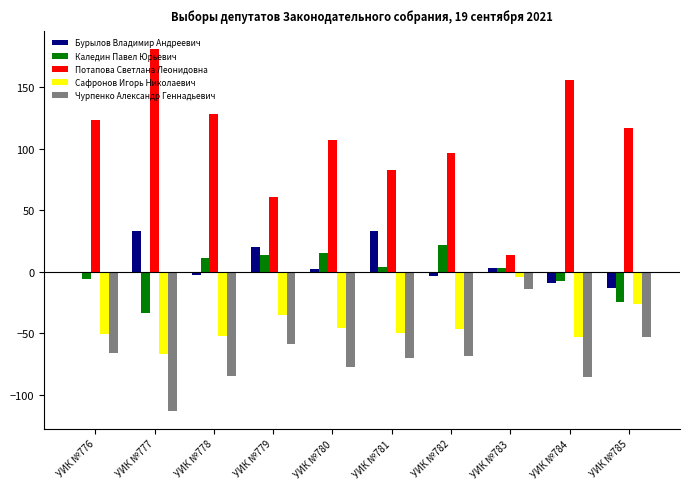

Which label corresponds to the largest value in the chart?

УИК №777